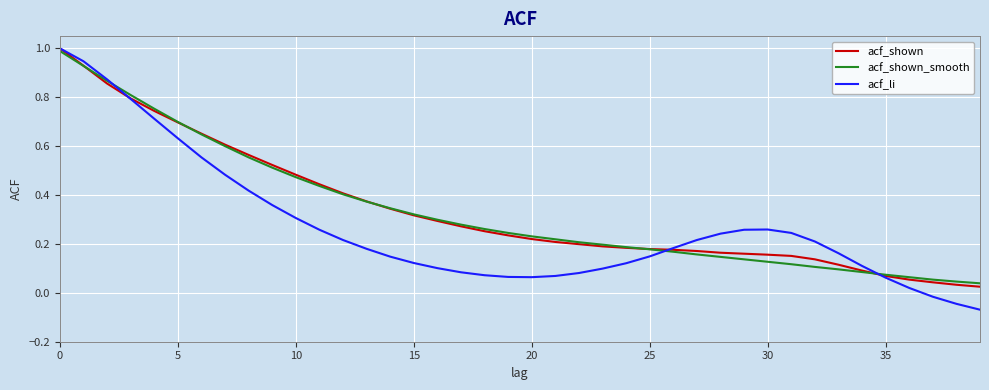

Does the chart display data point markers on the line(s)?

No